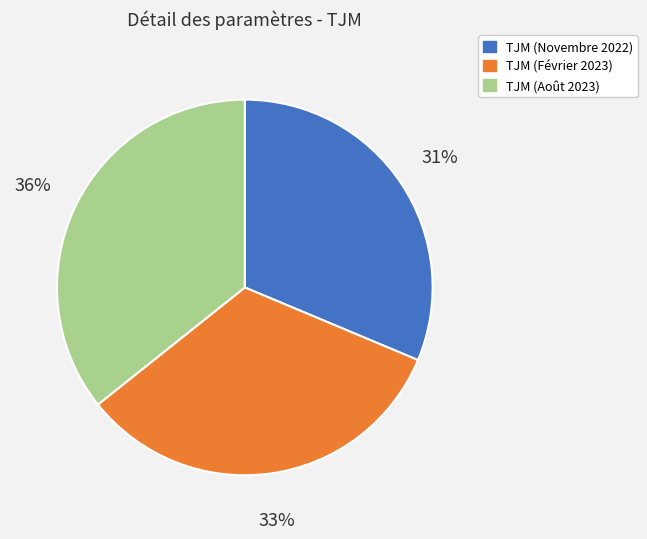

Between TJM (Août 2023) and TJM (Février 2023), which is larger?

TJM (Août 2023)